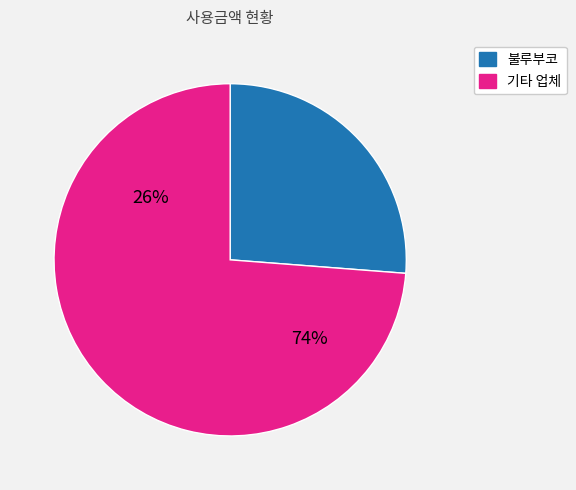

Is it true that 삼대째손두부옥계점 is 13% of the pie?

False